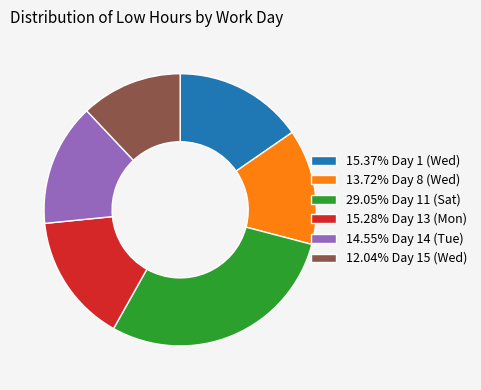

Is the sum of 12.04% Day 15 (Wed) and 15.28% Day 13 (Mon) greater than half?

No